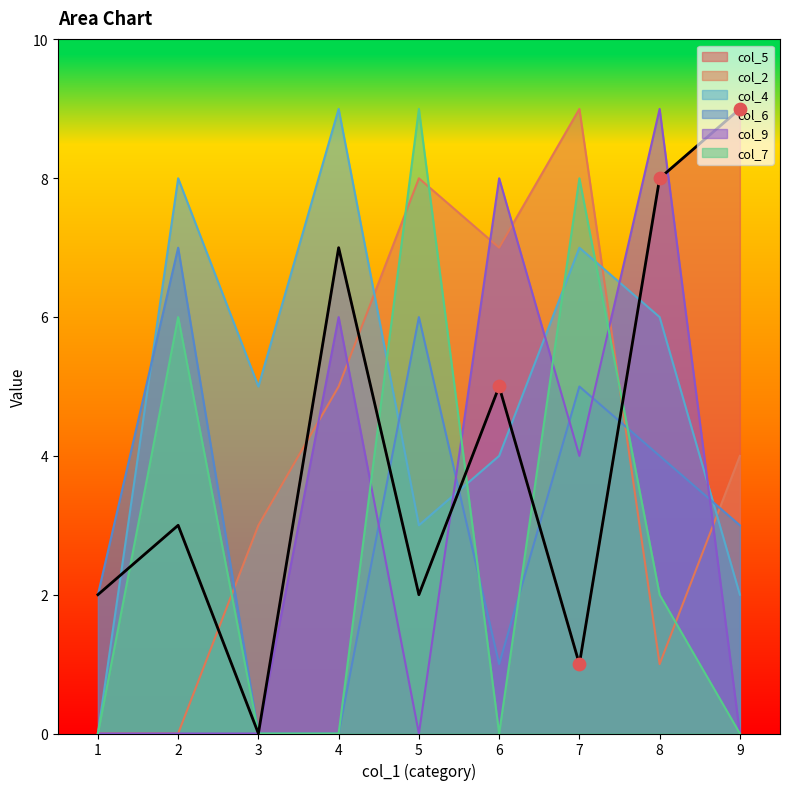

Which series has the largest total across all categories?

col_4